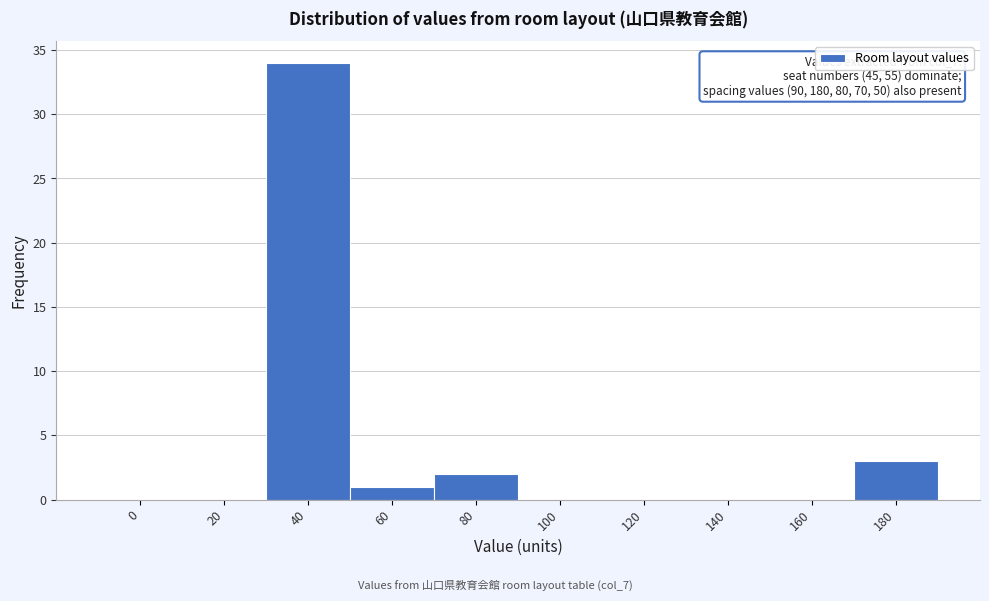

Reading left to right, transcribe all the data shown in this chart.

0=0	20=0	40=34	60=1	80=2	100=0	120=0	140=0	160=0	180=3